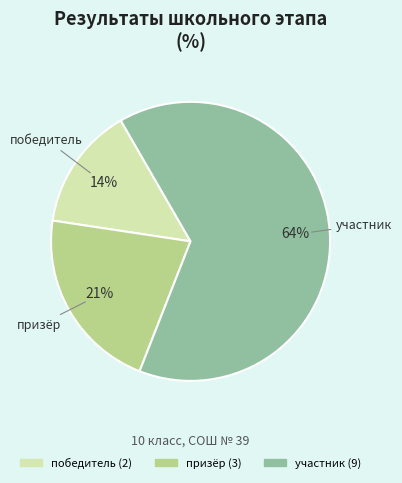

Which slice is the largest?

участник